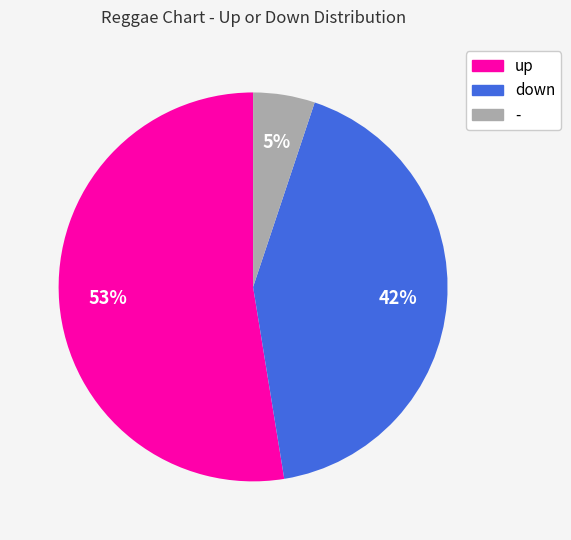

True or false: - accounts for 5% of the total.

True